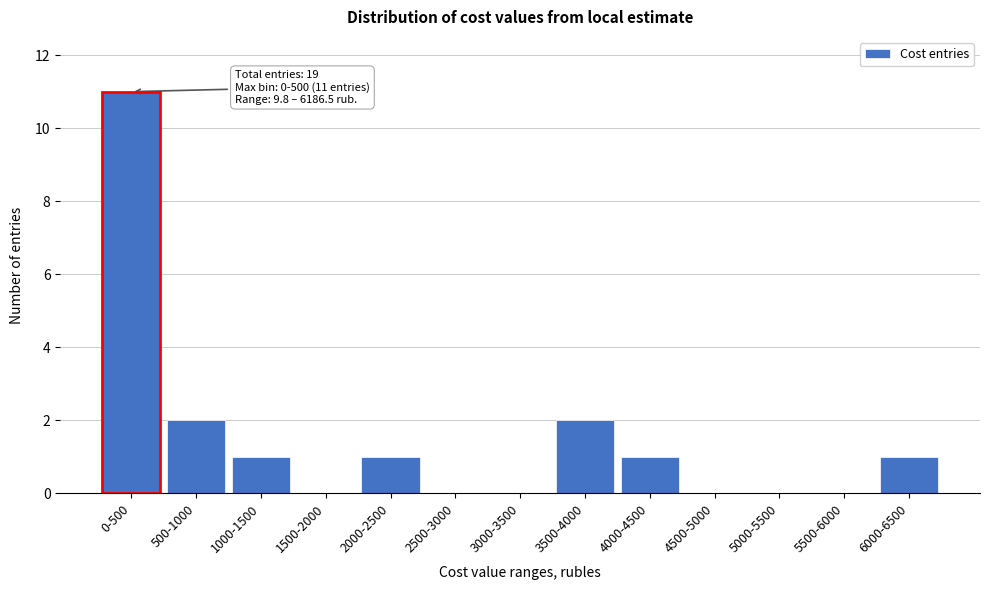

Reading right to left, transcribe all the data shown in this chart.

6000-6500=1	5500-6000=0	5000-5500=0	4500-5000=0	4000-4500=1	3500-4000=2	3000-3500=0	2500-3000=0	2000-2500=1	1500-2000=0	1000-1500=1	500-1000=2	0-500=11